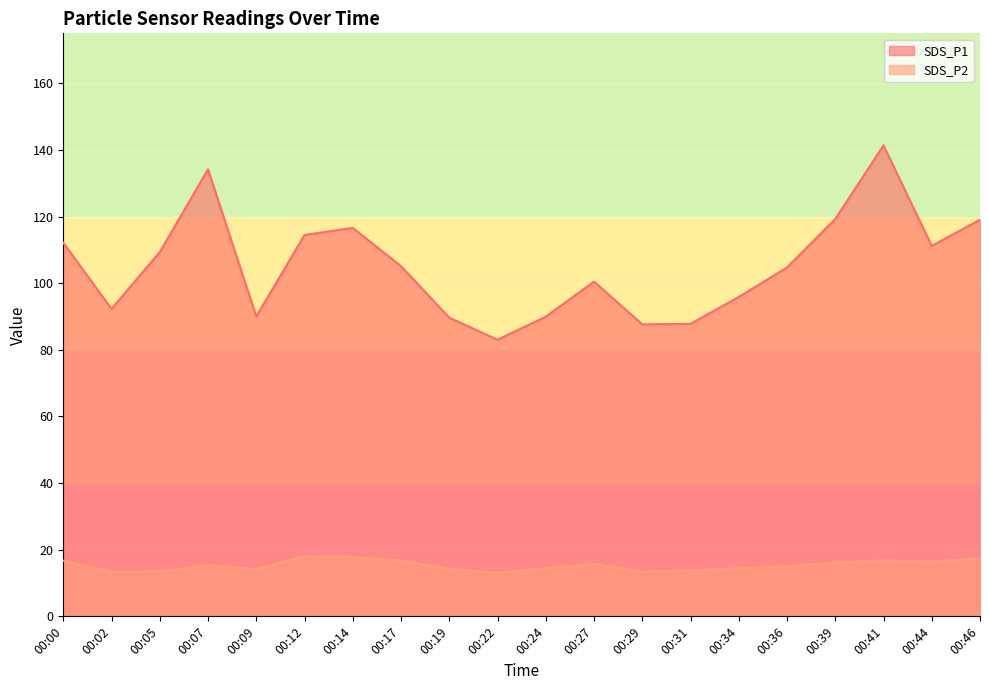

What is the value of the SDS_P1 point at the 2nd from the left?

92.3